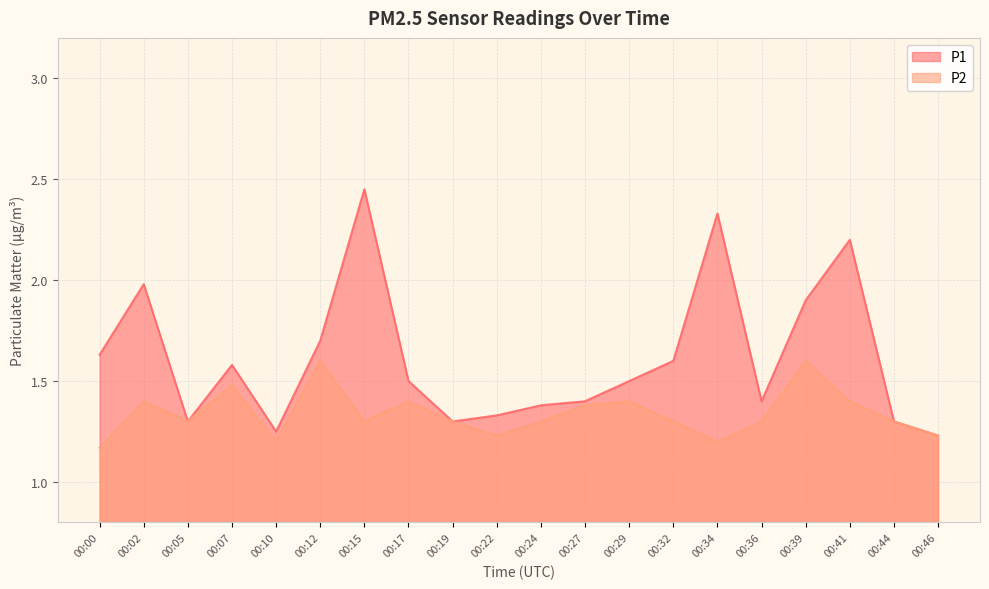

At which label is P2 closest to 1?

00:00